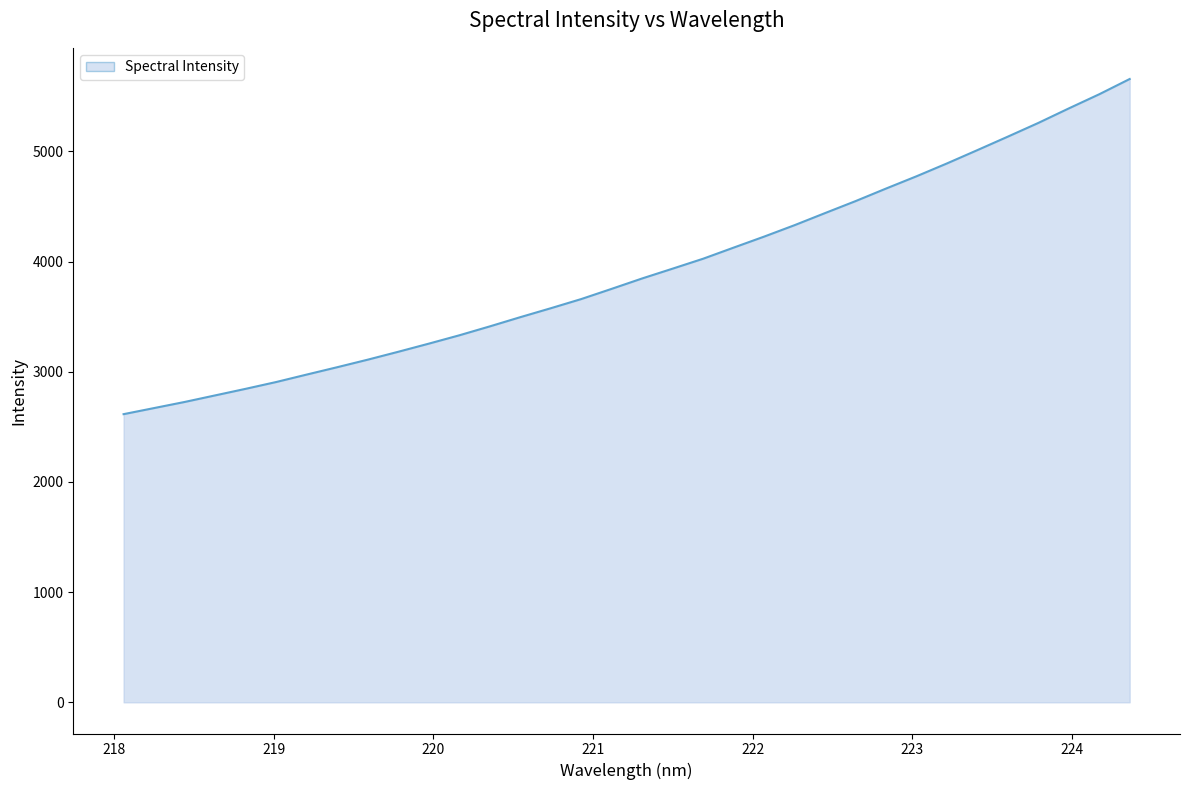

What is the greatest value displayed?

5656.5